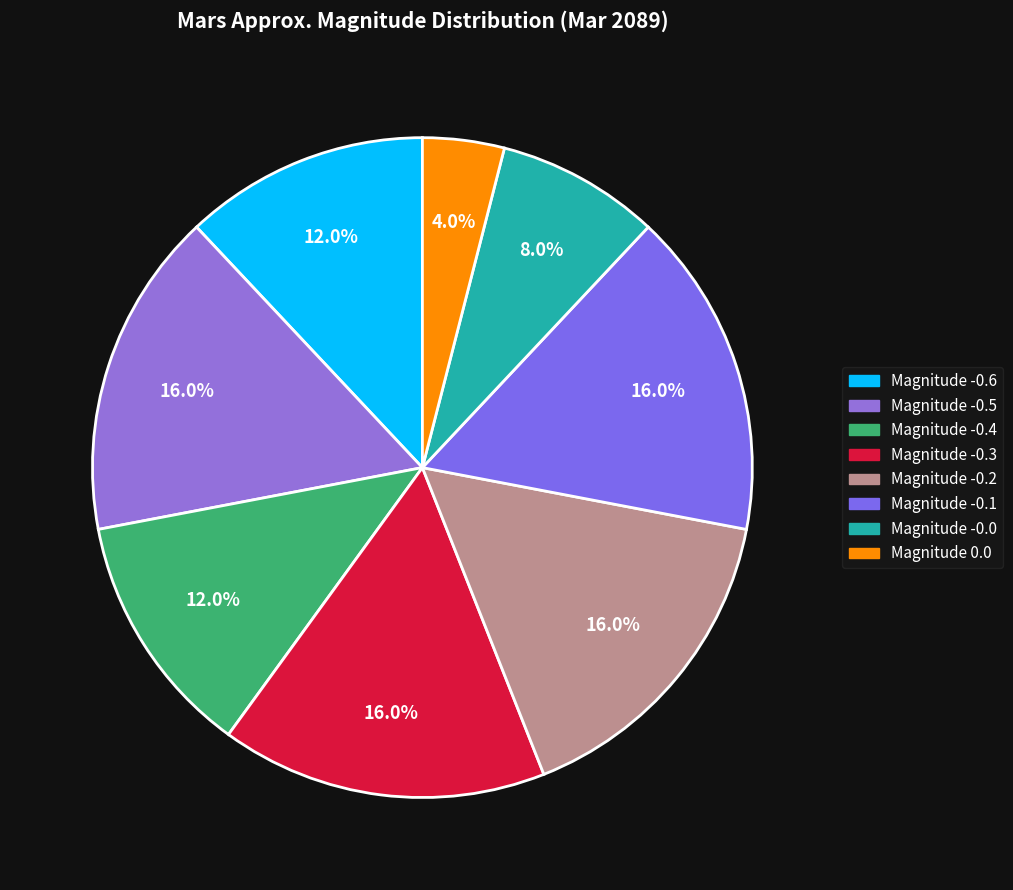

To the nearest percent, what is the difference between the largest and smallest slice percentages?

12%